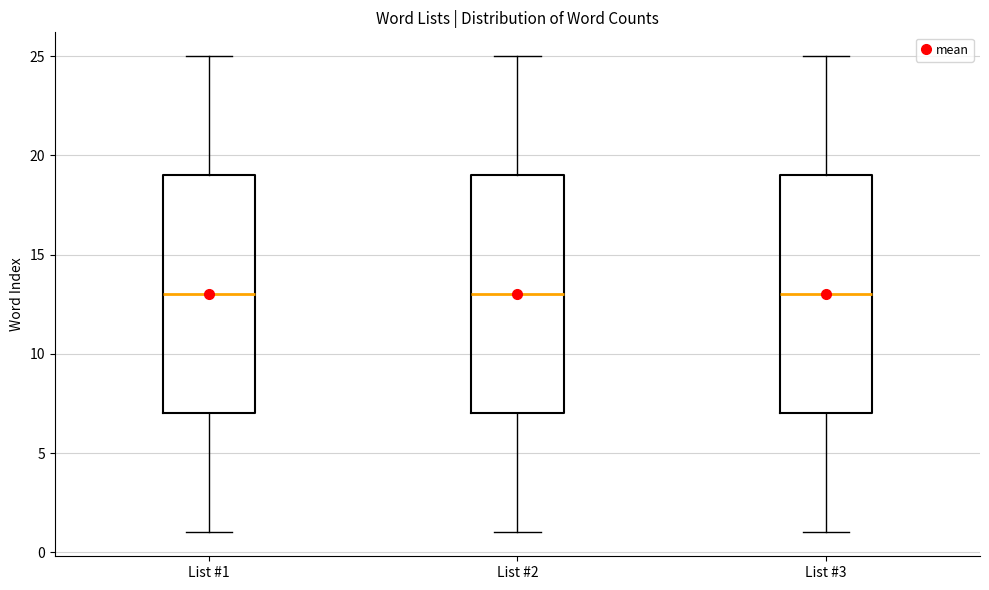

Where is the upper edge of the box for List #2 on the y-axis? The values are not printed on the chart, so give them approximately, as read against the axis.

19